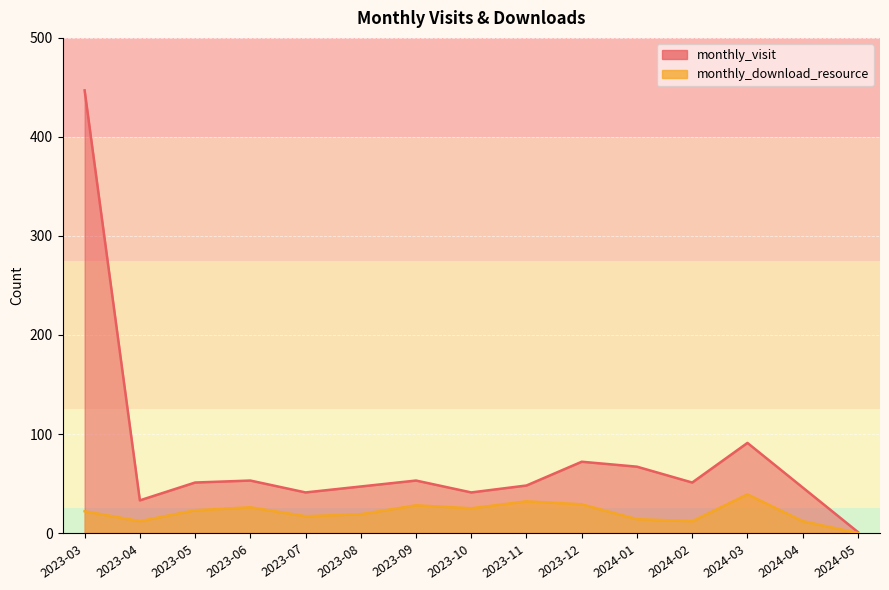

The monthly_download_resource series shows 7 at 2023-05. True or false?

False